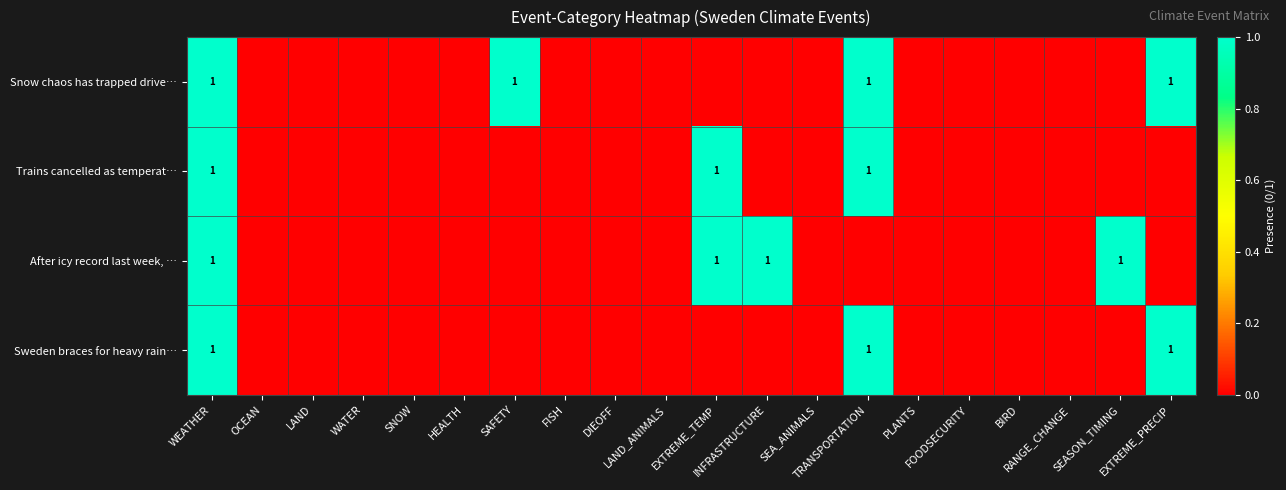

At WEATHER, list the series in order from largest to smallest.

Snow chaos has trapped drive…, Trains cancelled as temperat…, After icy record last week, …, Sweden braces for heavy rain…